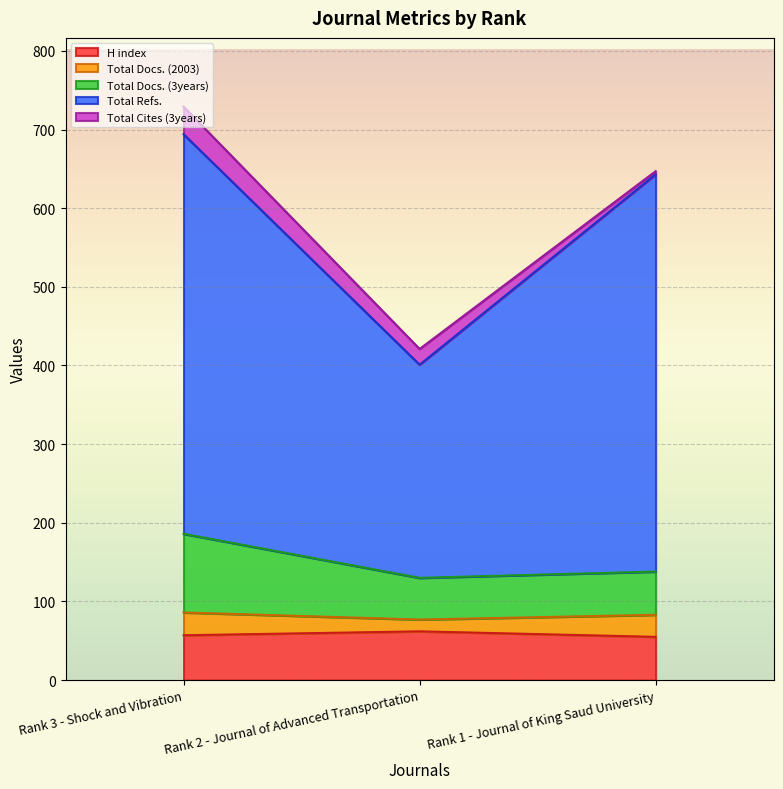

What is the minimum value for H index?

55